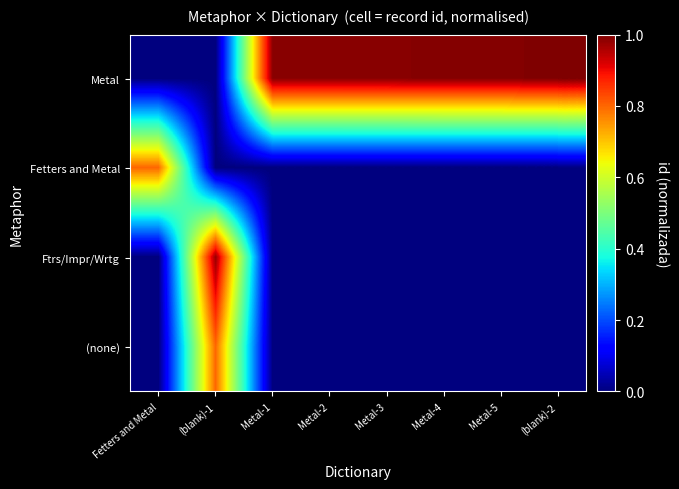

Reading left to right, list all the values displayed in this chart.

Metal: Fetters and Metal=0.0	(blank)-1=0.0	Metal-1=1.0	Metal-2=1.0	Metal-3=1.0	Metal-4=1.0	Metal-5=1.0	(blank)-2=1.0
Fetters and Metal: Fetters and Metal=0.8	(blank)-1=0.0	Metal-1=0.0	Metal-2=0.0	Metal-3=0.0	Metal-4=0.0	Metal-5=0.0	(blank)-2=0.0
Ftrs/Impr/Wrtg: Fetters and Metal=0.0	(blank)-1=1.0	Metal-1=0.0	Metal-2=0.0	Metal-3=0.0	Metal-4=0.0	Metal-5=0.0	(blank)-2=0.0
(none): Fetters and Metal=0.0	(blank)-1=0.8	Metal-1=0.0	Metal-2=0.0	Metal-3=0.0	Metal-4=0.0	Metal-5=0.0	(blank)-2=0.0